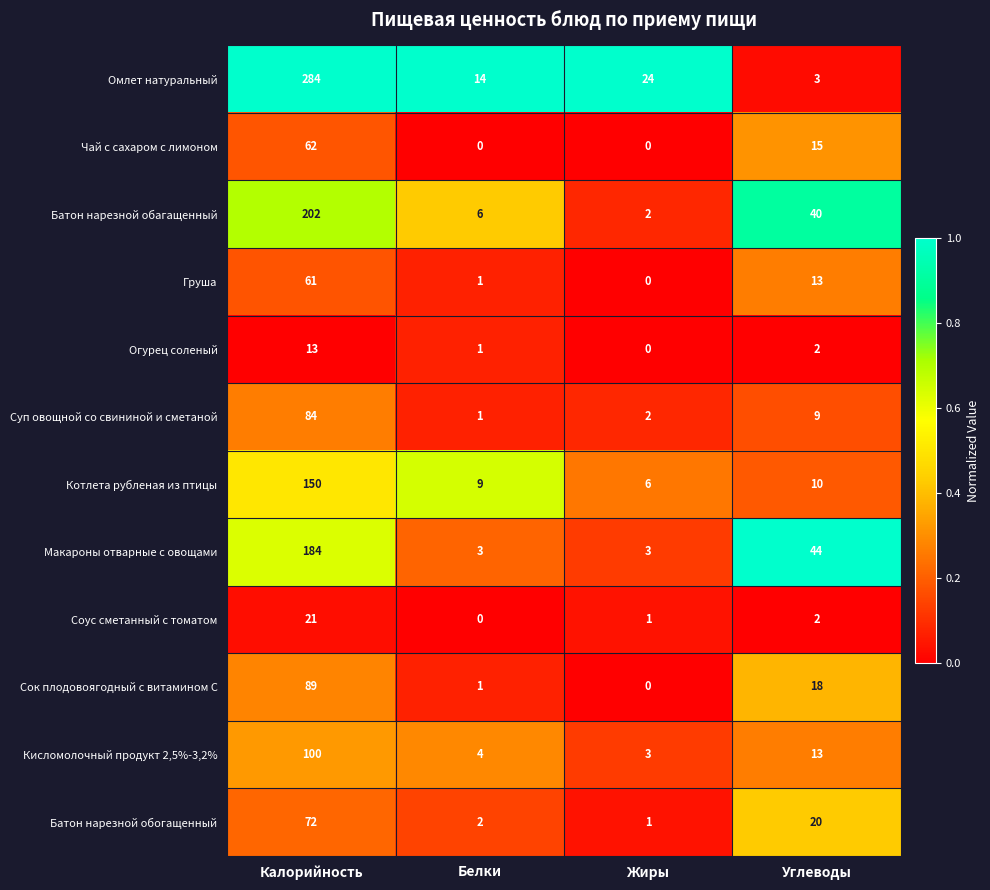

Rank the series at Калорийность from lowest to highest value.

Огурец соленый, Соус сметанный с томатом, Груша, Чай с сахаром с лимоном, Батон нарезной обогащенный, Суп овощной со свининой и сметаной, Сок плодовоягодный с витамином С, Кисломолочный продукт 2,5%-3,2%, Котлета рубленая из птицы, Макароны отварные с овощами, Батон нарезной обагащенный, Омлет натуральный